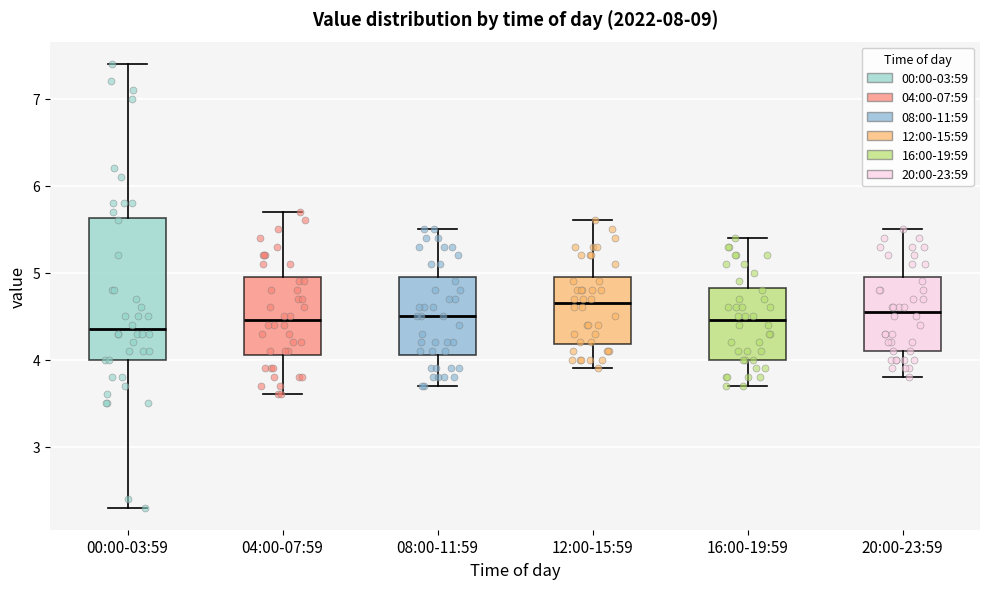

Reading left to right, transcribe this box plot: for each box, give where its median line is, the range the box spans, and where its two whiskers end, as read against the y-axis. The values are not printed on the chart, so give them approximately, as read against the axis.

00:00-03:59: median 4.4, box 4.0 to 5.6, whiskers 2.3 to 7.4
04:00-07:59: median 4.5, box 4.1 to 5.0, whiskers 3.6 to 5.7
08:00-11:59: median 4.5, box 4.1 to 5.0, whiskers 3.7 to 5.5
12:00-15:59: median 4.7, box 4.2 to 5.0, whiskers 3.9 to 5.6
16:00-19:59: median 4.5, box 4.0 to 4.8, whiskers 3.7 to 5.4
20:00-23:59: median 4.6, box 4.1 to 5.0, whiskers 3.8 to 5.5